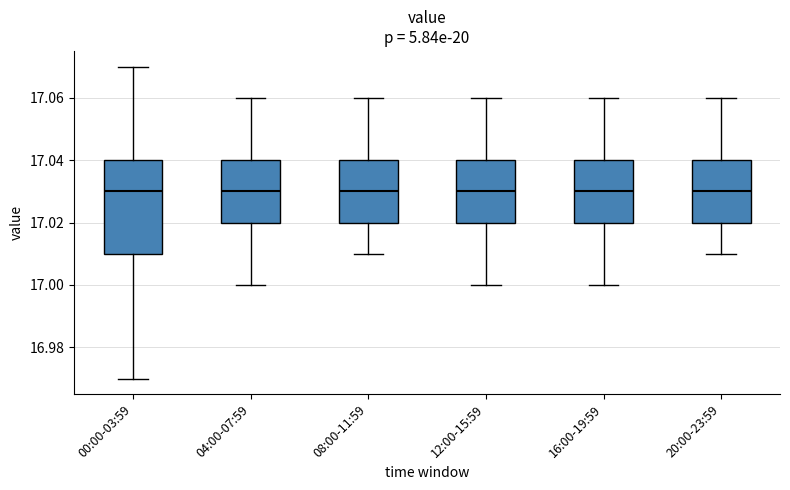

Reading left to right, transcribe this box plot: for each box, give where its median line is, the range the box spans, and where its two whiskers end, as read against the y-axis. The values are not printed on the chart, so give them approximately, as read against the axis.

00:00-03:59: median 17.03, box 17.01 to 17.04, whiskers 16.97 to 17.07
04:00-07:59: median 17.03, box 17.02 to 17.04, whiskers 17.00 to 17.06
08:00-11:59: median 17.03, box 17.02 to 17.04, whiskers 17.01 to 17.06
12:00-15:59: median 17.03, box 17.02 to 17.04, whiskers 17.00 to 17.06
16:00-19:59: median 17.03, box 17.02 to 17.04, whiskers 17.00 to 17.06
20:00-23:59: median 17.03, box 17.02 to 17.04, whiskers 17.01 to 17.06